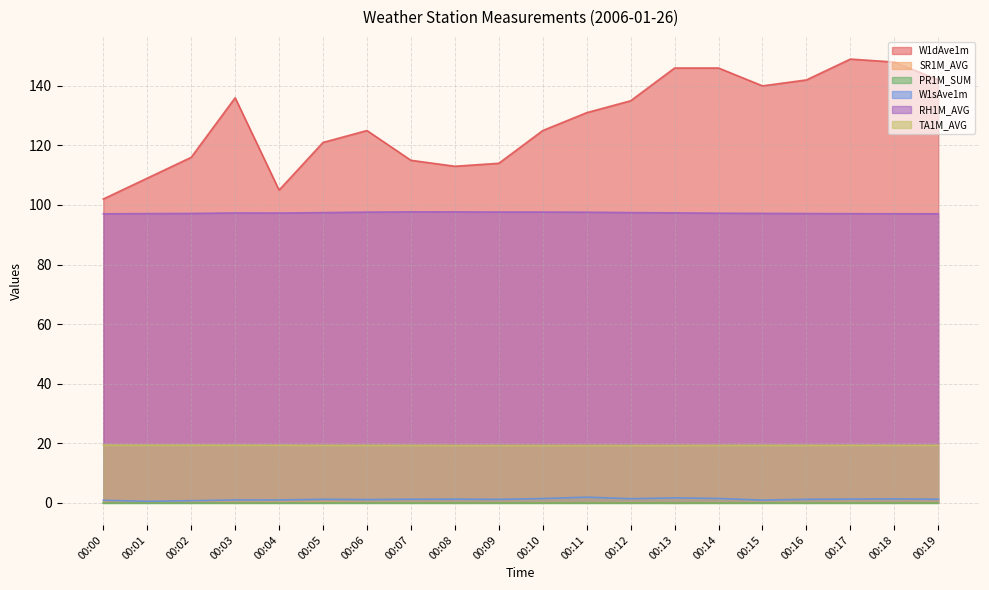

True or false: TA1M_AVG and W1sAve1m cross at least once.

False